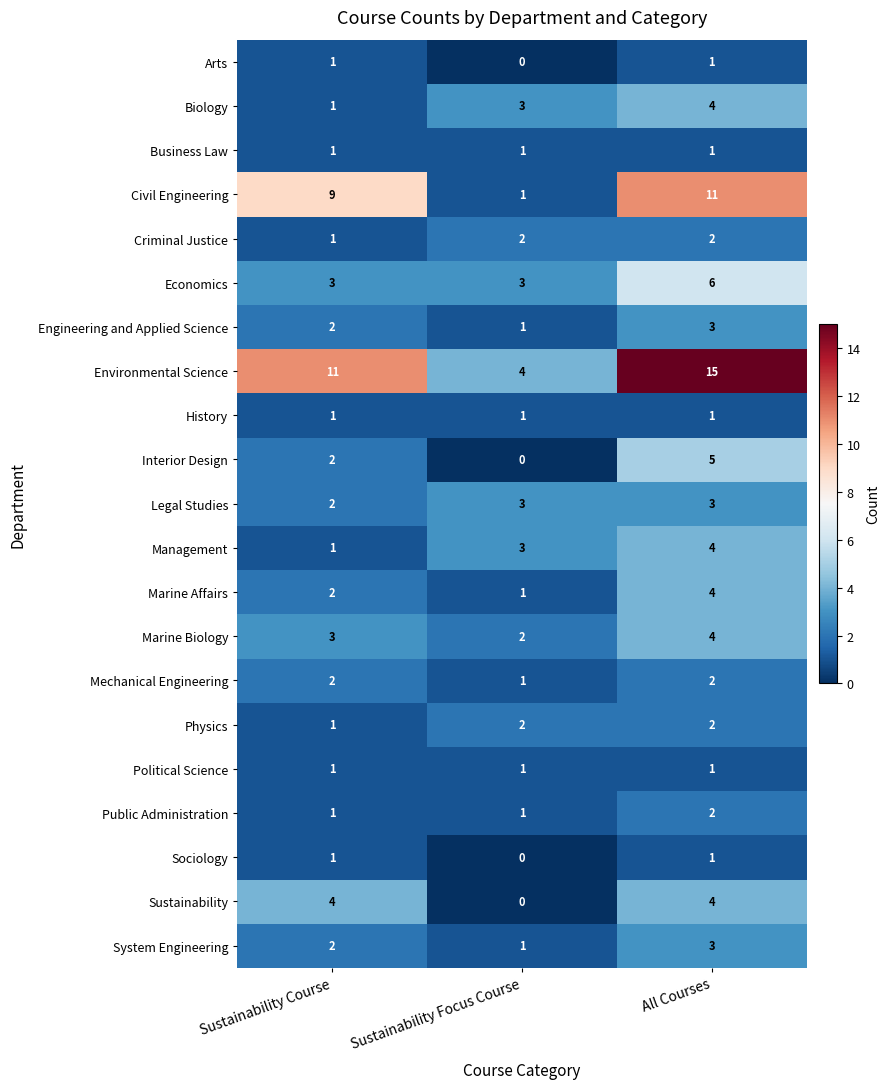

What is the sum of all Engineering and Applied Science values?

6